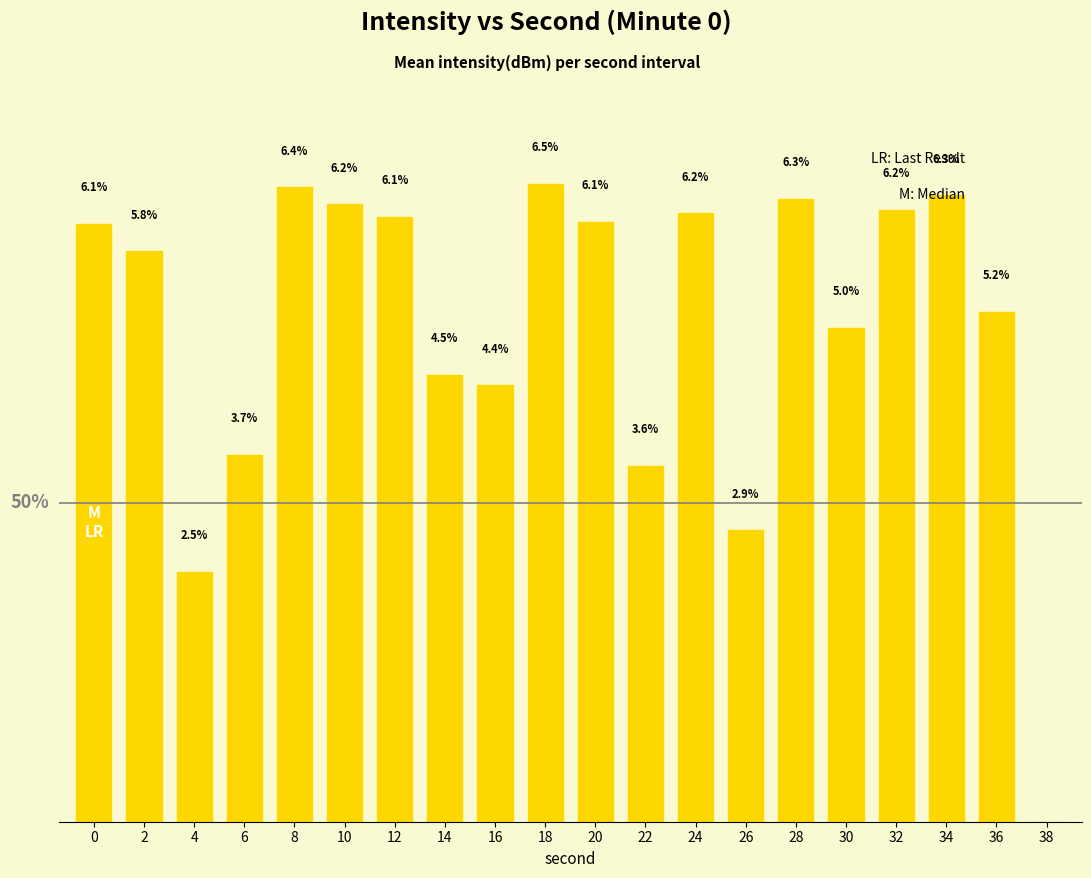

Are the bars horizontal?

No